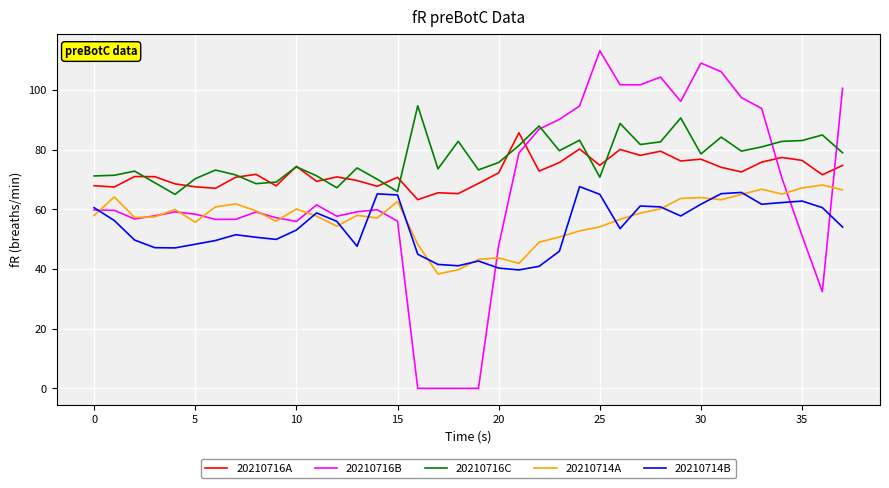

What is the maximum value shown in the chart?

113.2